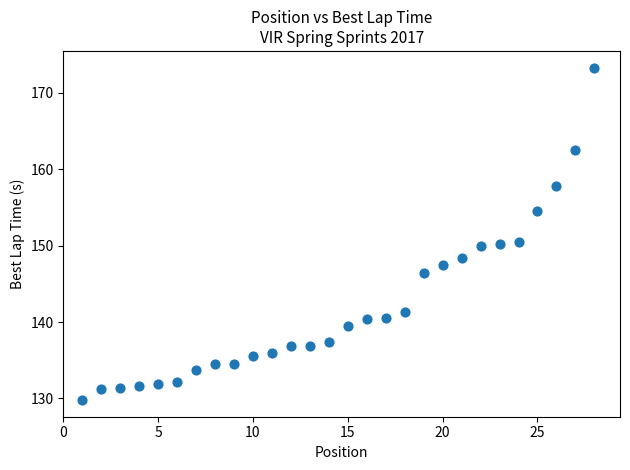

What is the range of Y values (max minus min)?

43.5